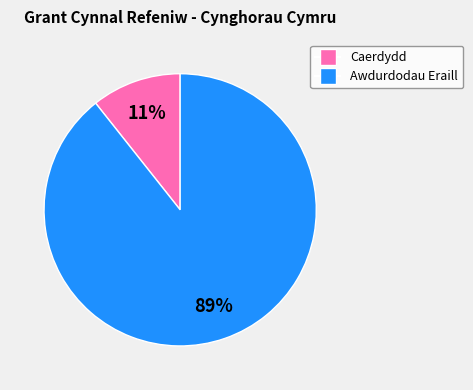

Is there any slice that represents more than half of the pie?

Yes